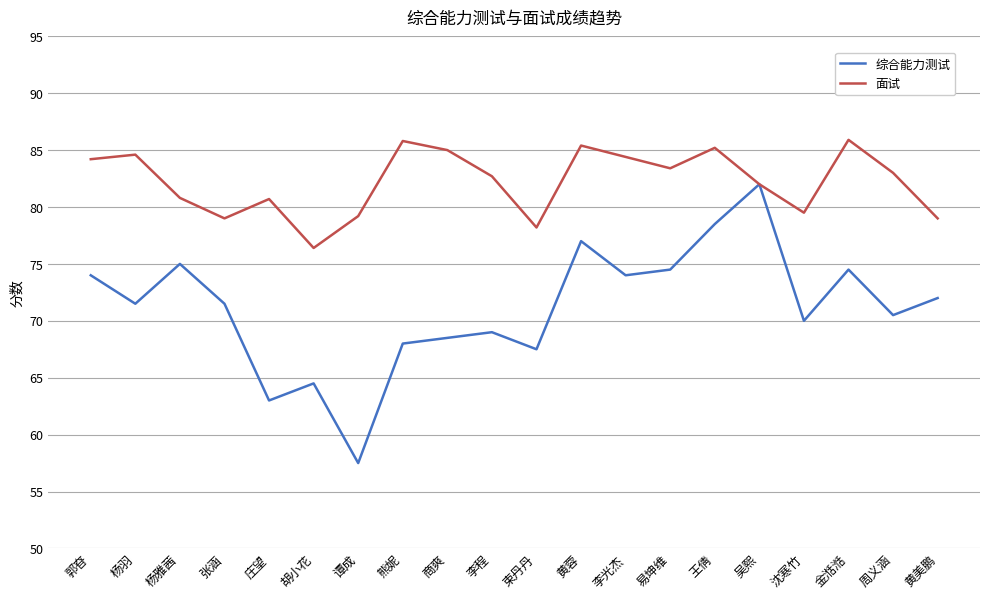

The 综合能力测试 series shows 74.0 at 郭昚. True or false?

True